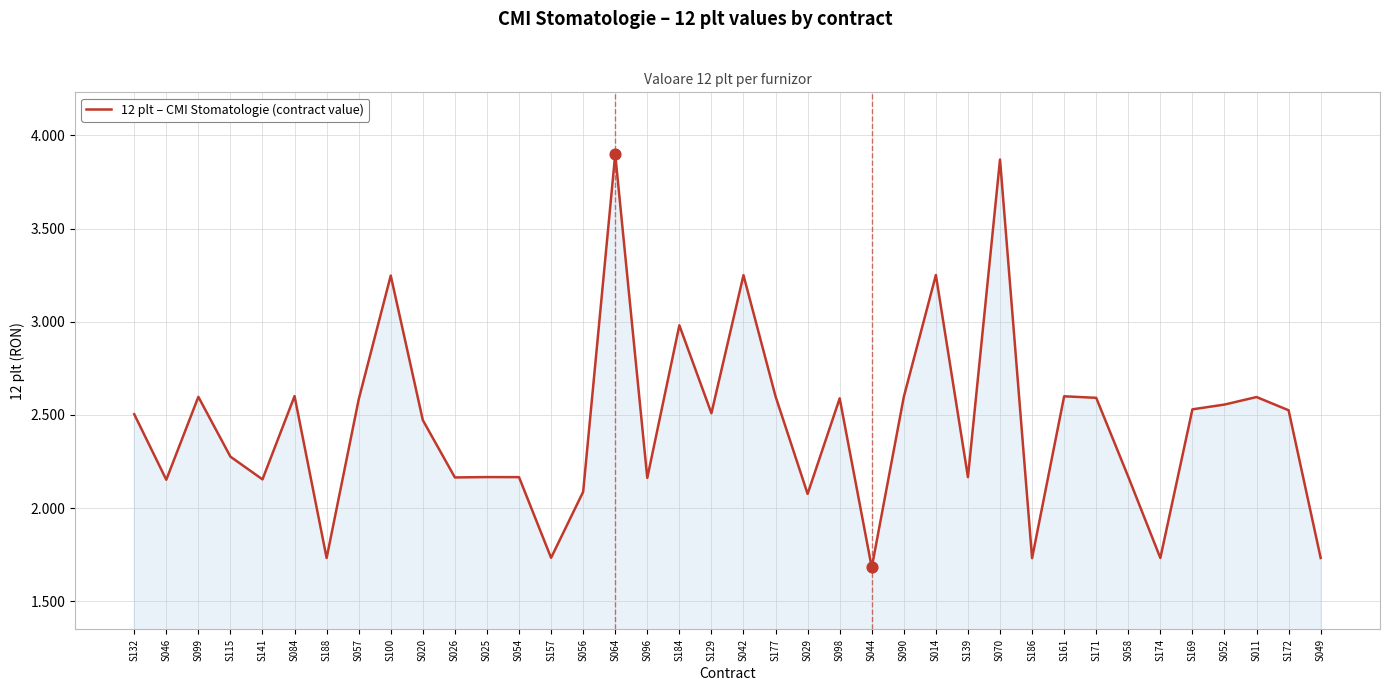

Approximately how many times larger is the value at S141 compared to S064?

0.6